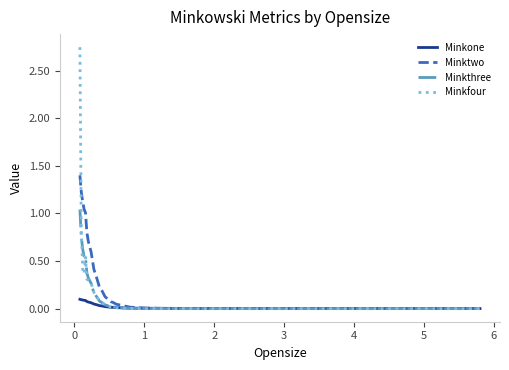

List the series in order of their peak value, highest first.

Minkfour, Minktwo, Minkthree, Minkone